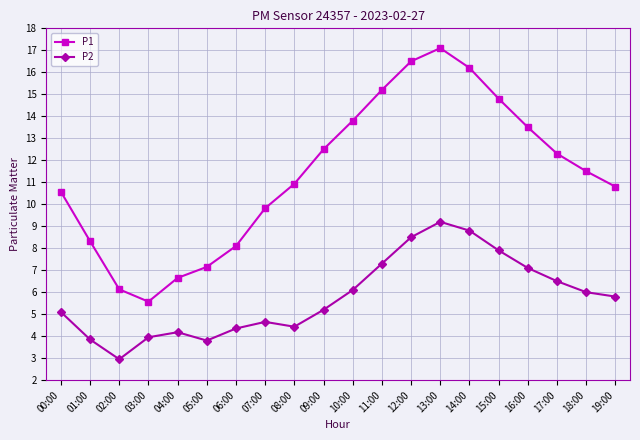

What is the minimum value for P1?

5.6